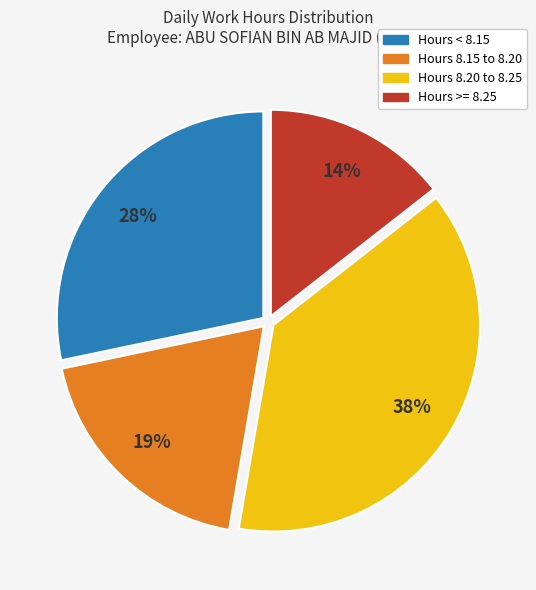

Is it true that Hours < 8.15 is 41% of the pie?

False